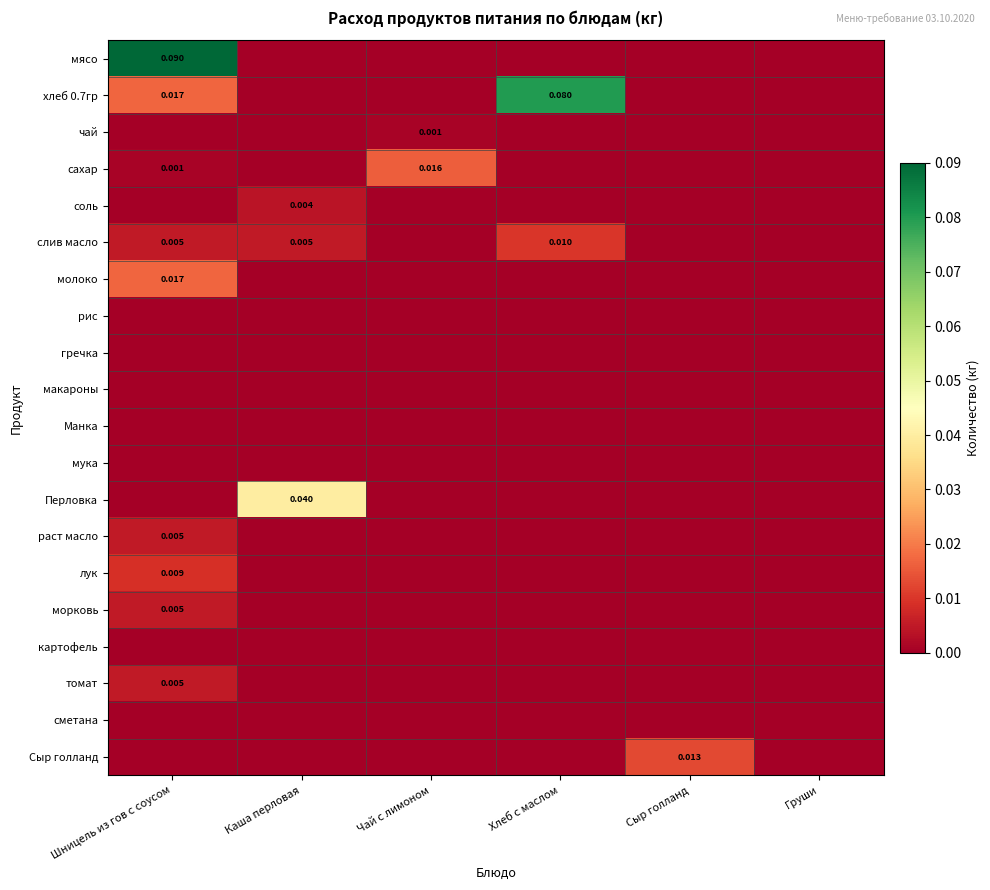

Which series has the largest range (max minus min)?

мясо